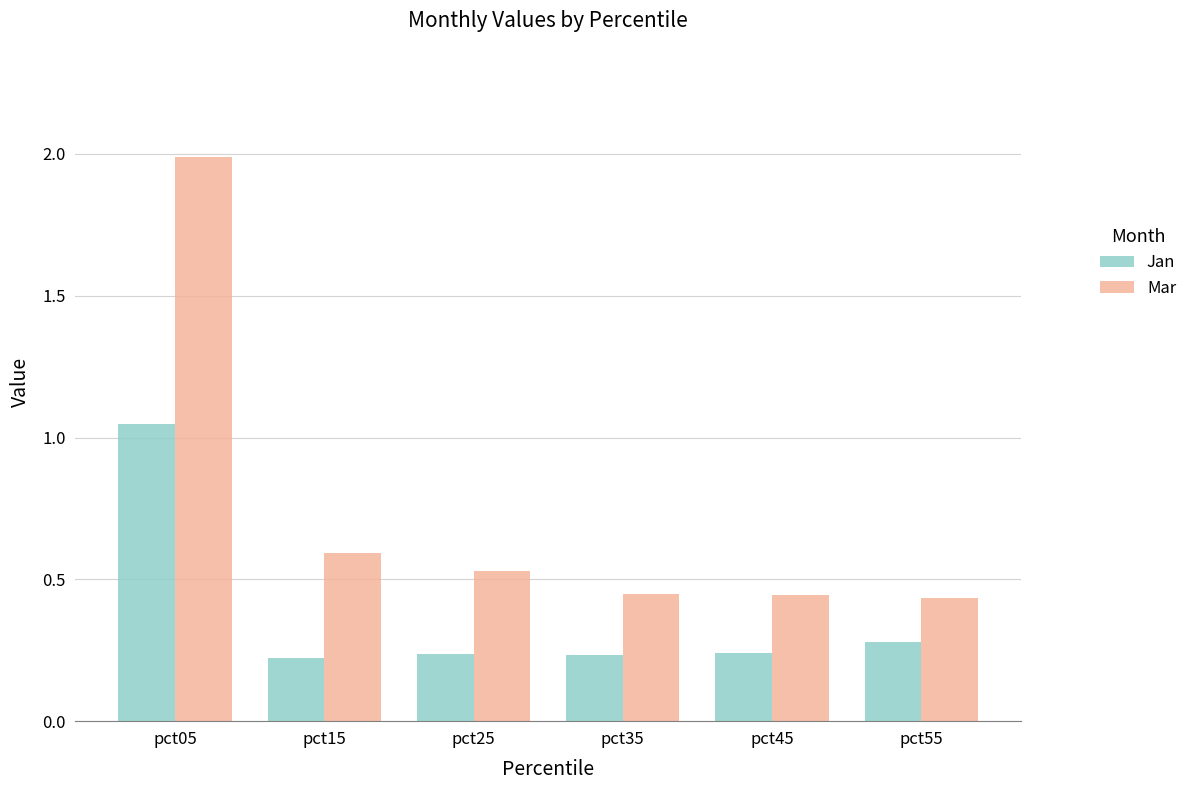

At which category does the chart reach its peak across all series?

pct05